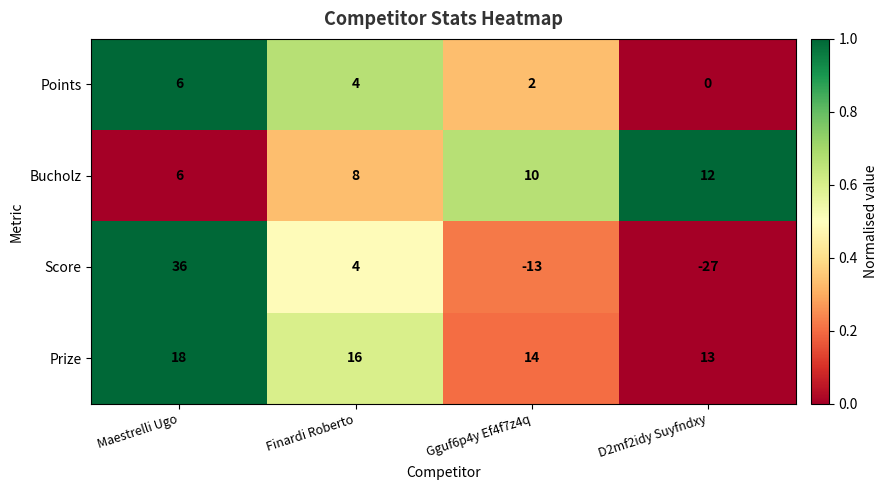

Reading left to right, extract all data points from this chart.

Points: Maestrelli Ugo=6	Finardi Roberto=4	Gguf6p4y Ef4f7z4q=2	D2mf2idy Suyfndxy=0
Bucholz: Maestrelli Ugo=6	Finardi Roberto=8	Gguf6p4y Ef4f7z4q=10	D2mf2idy Suyfndxy=12
Score: Maestrelli Ugo=36	Finardi Roberto=4	Gguf6p4y Ef4f7z4q=-13	D2mf2idy Suyfndxy=-27
Prize: Maestrelli Ugo=18	Finardi Roberto=16	Gguf6p4y Ef4f7z4q=14	D2mf2idy Suyfndxy=13